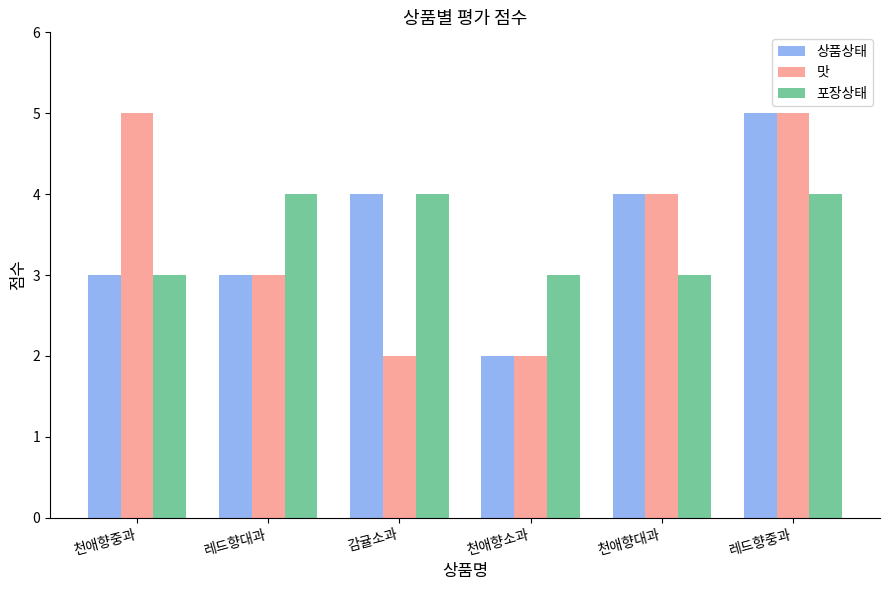

What is the highest value of the 포장상태 series?

4